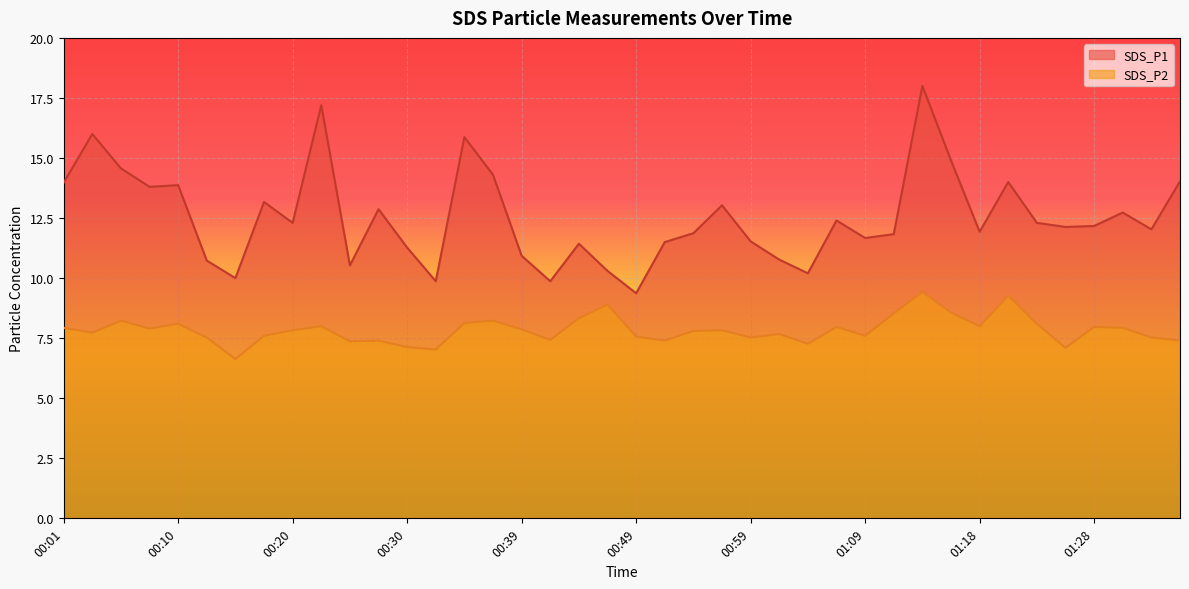

What is the spread (max minus min) of values at 01:18?

3.9